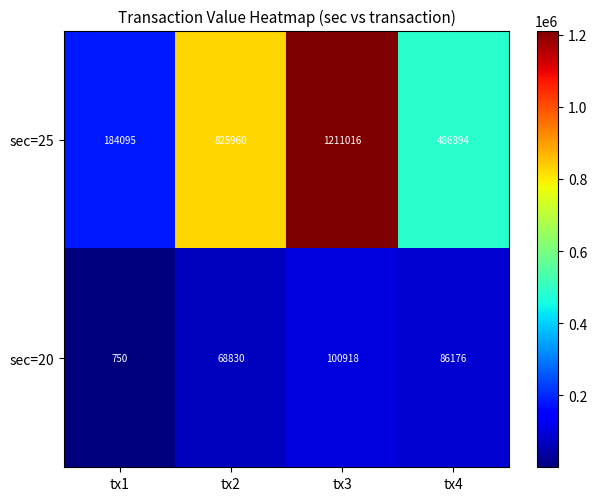

What is the sum of all sec=20 values?

256674